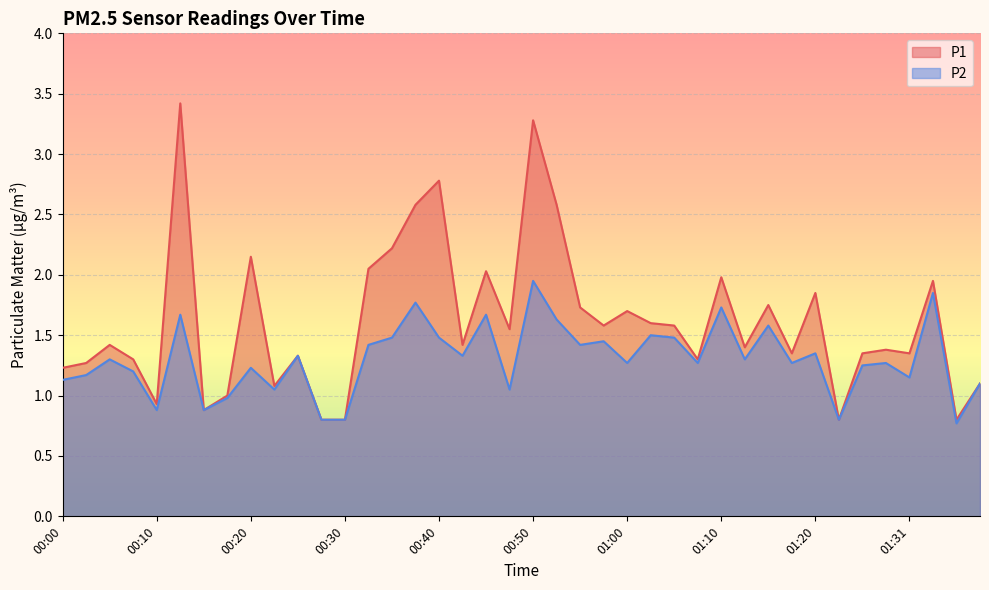

What is the difference between the P2 values at 01:15 and 00:15?

0.7